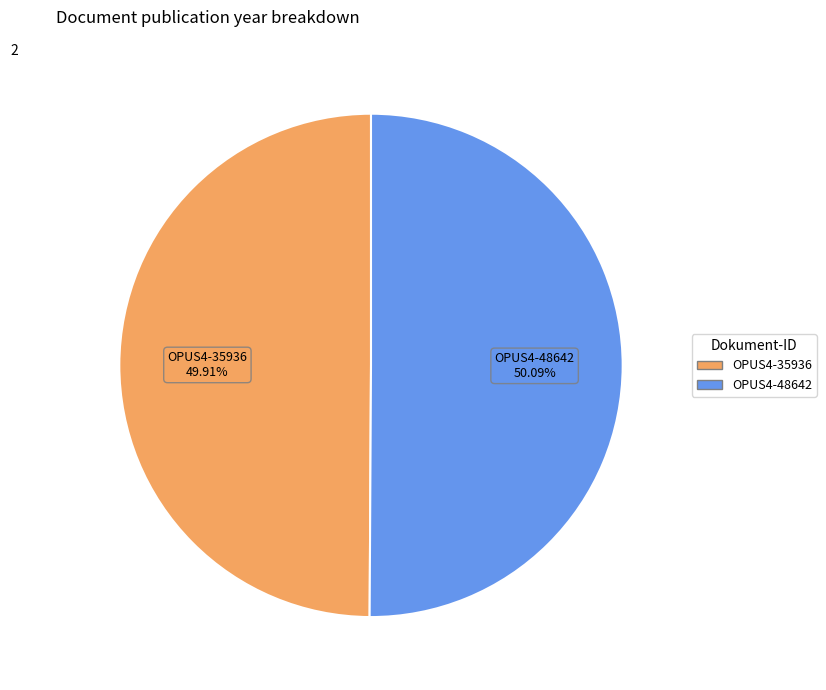

Do OPUS4-48642 and OPUS4-35936 together represent more than half of the pie?

Yes